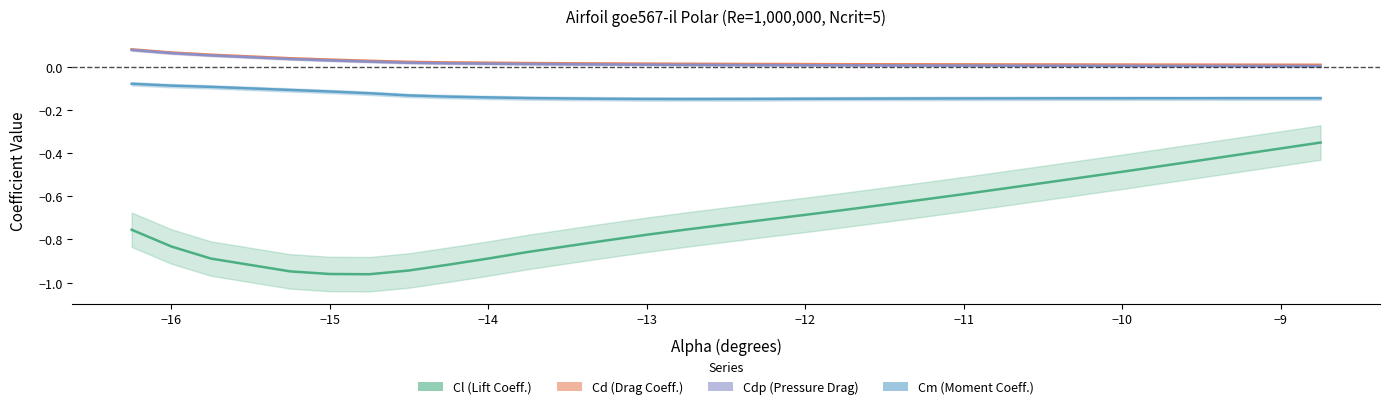

True or false: Cl has more than 0 points higher than both neighbors.

False